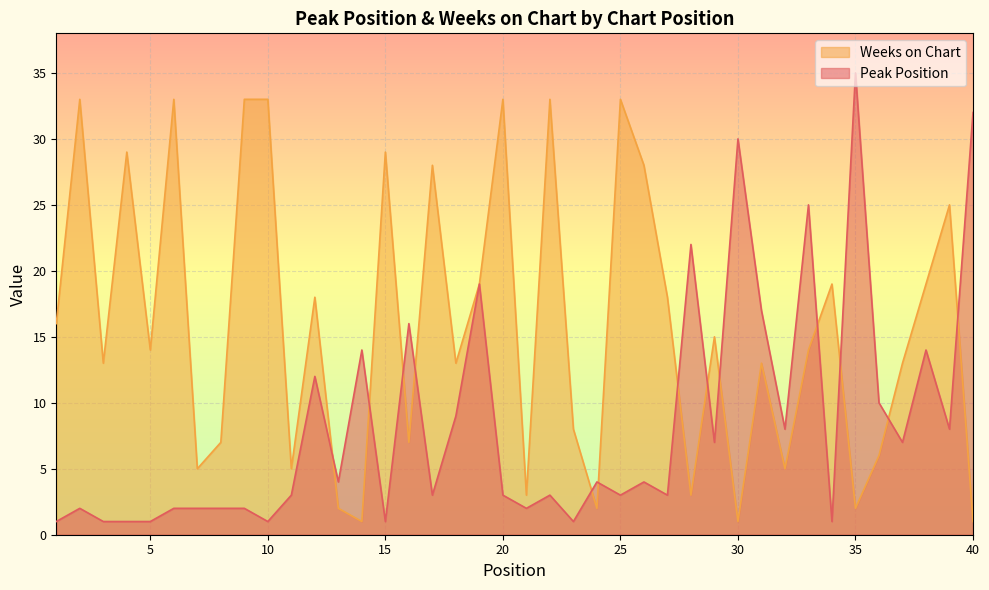

In Weeks on Chart, how many points are higher than both neighbors (excluding endpoints)?

13